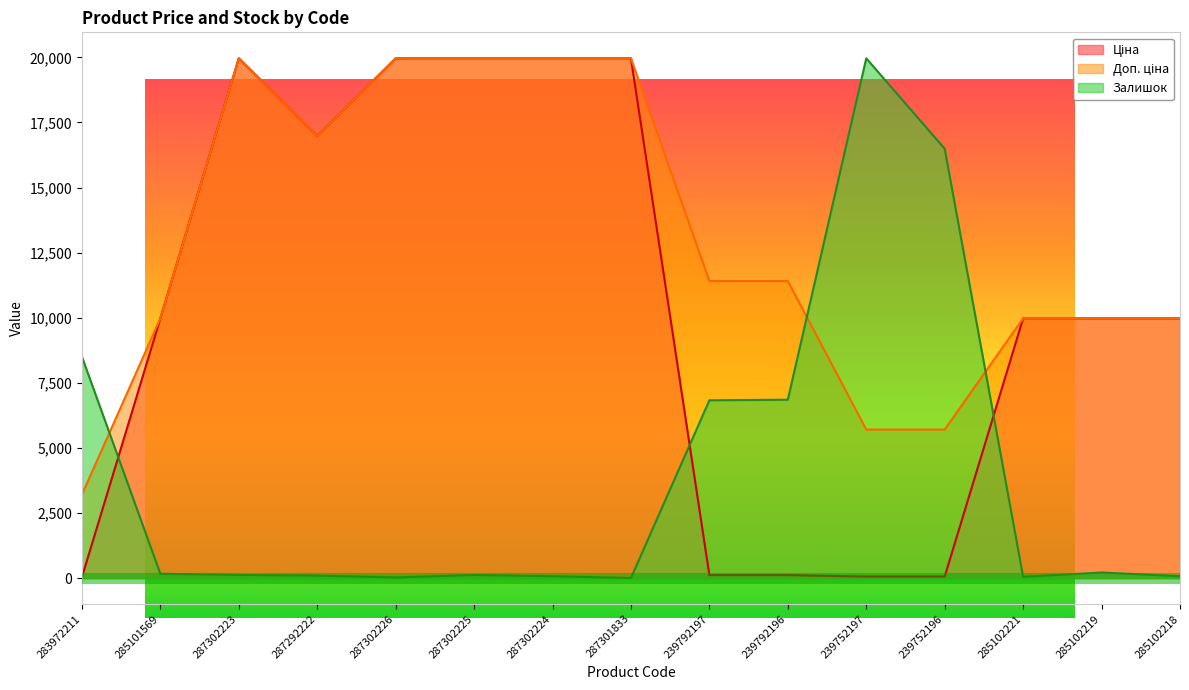

What are all the series names shown in the legend?

Ціна, Доп. ціна, Залишок